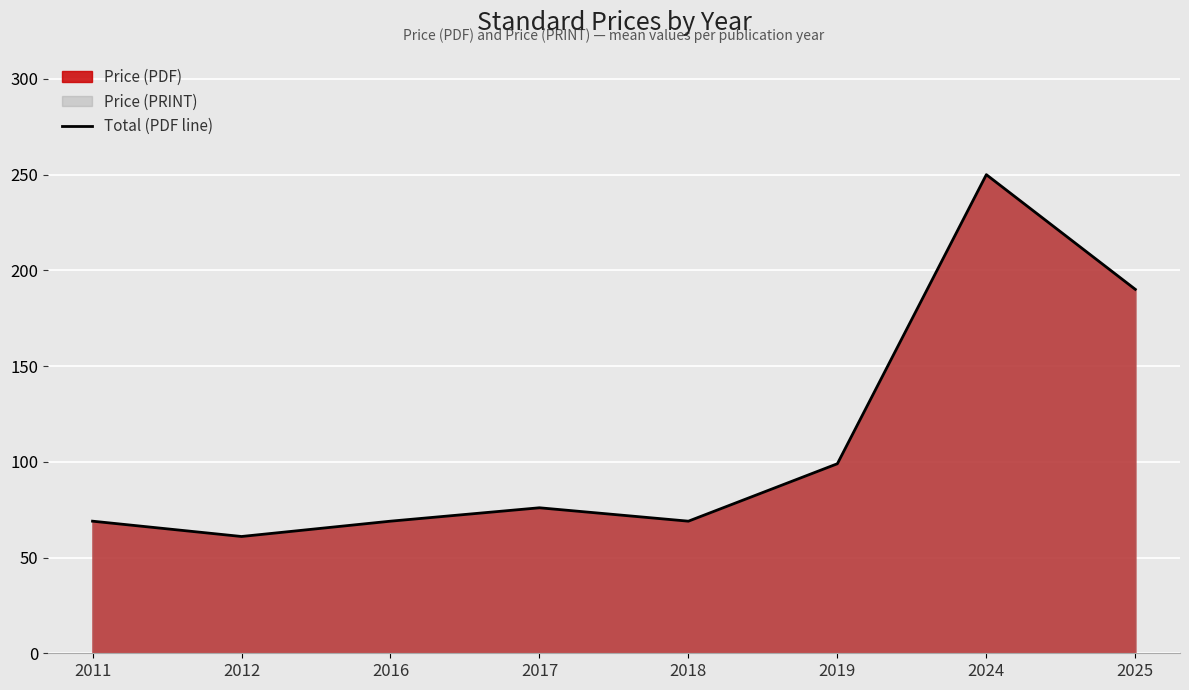

The chart shows a value of 44.3 at 2018. True or false?

False